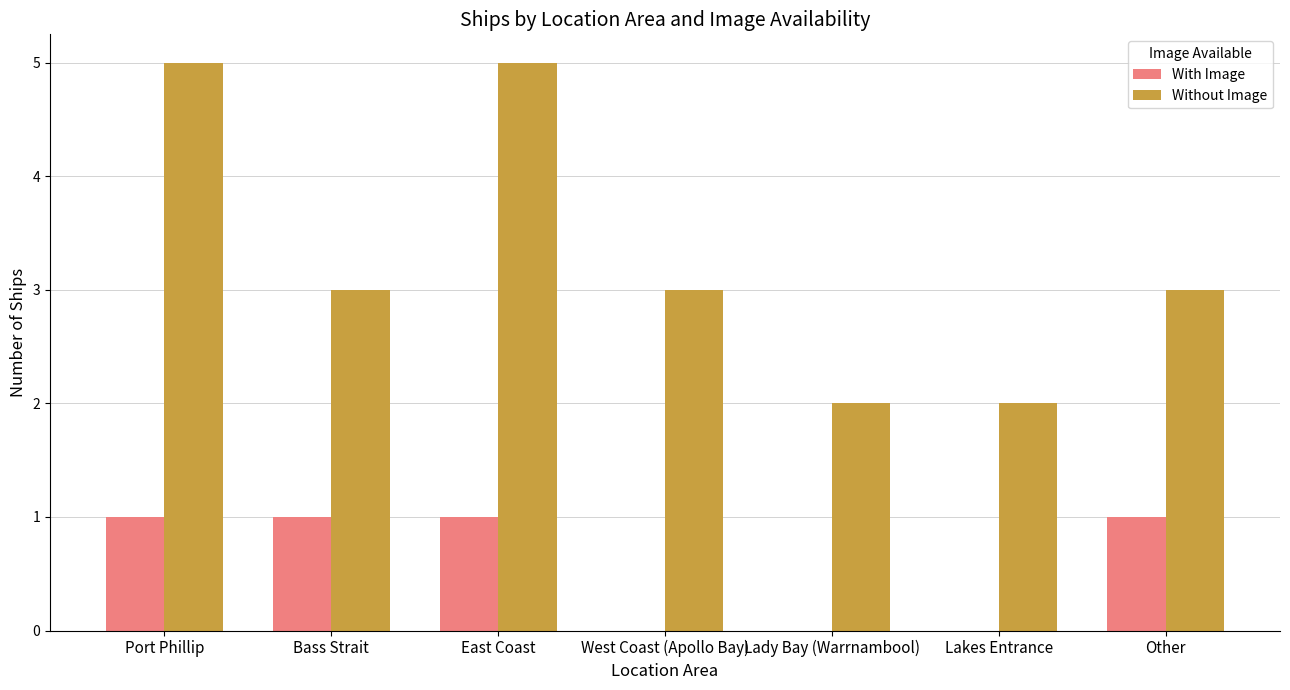

What are all the series names shown in the legend?

With Image, Without Image